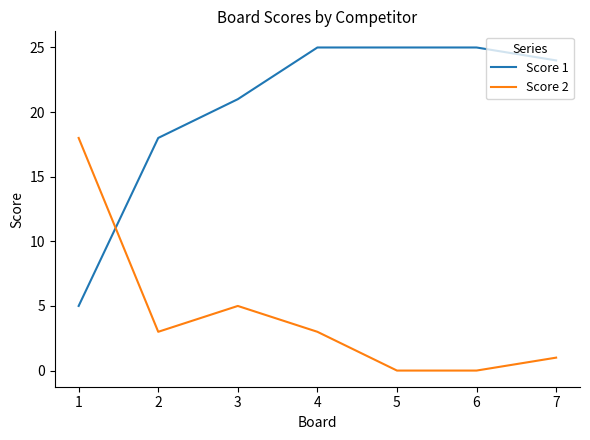

After their last crossing, which series has the higher values: Score 2 or Score 1?

Score 1